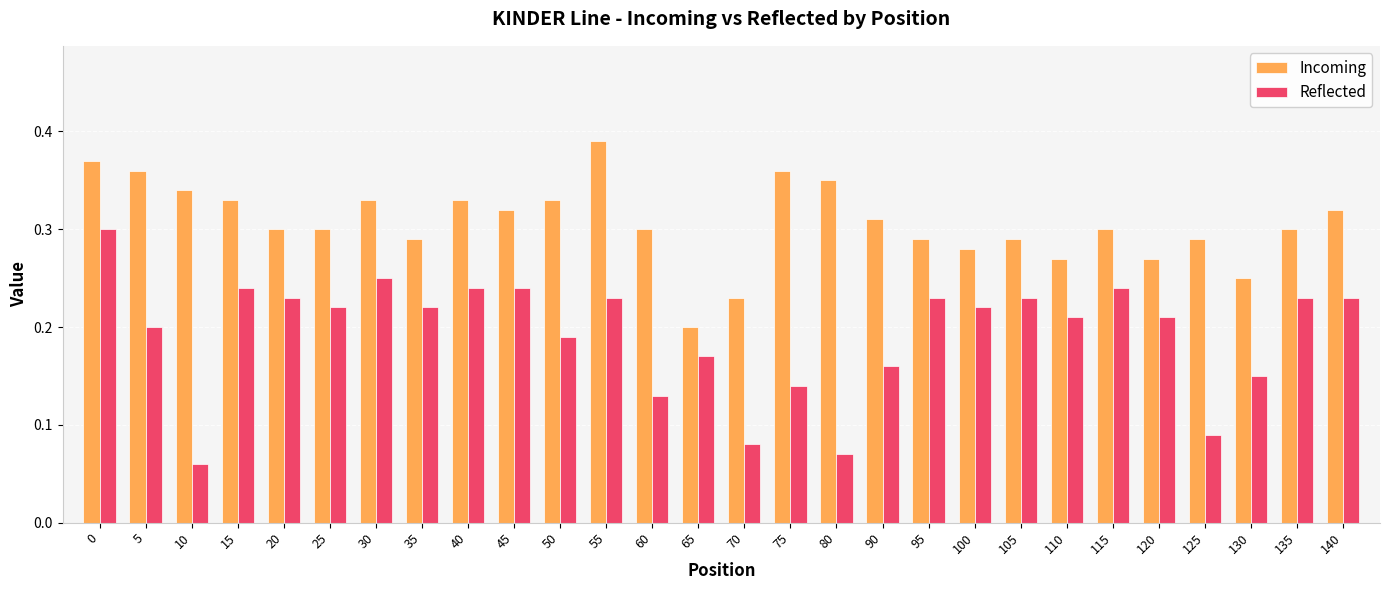

List the series in order of their peak value, highest first.

Incoming, Reflected